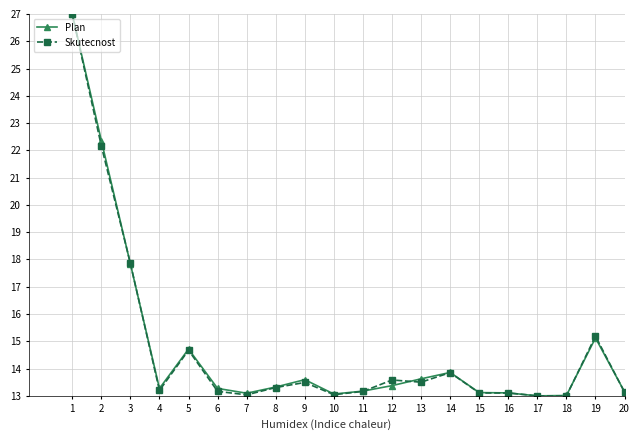

Which series changed the most between 7 and 12?

Skutecnost